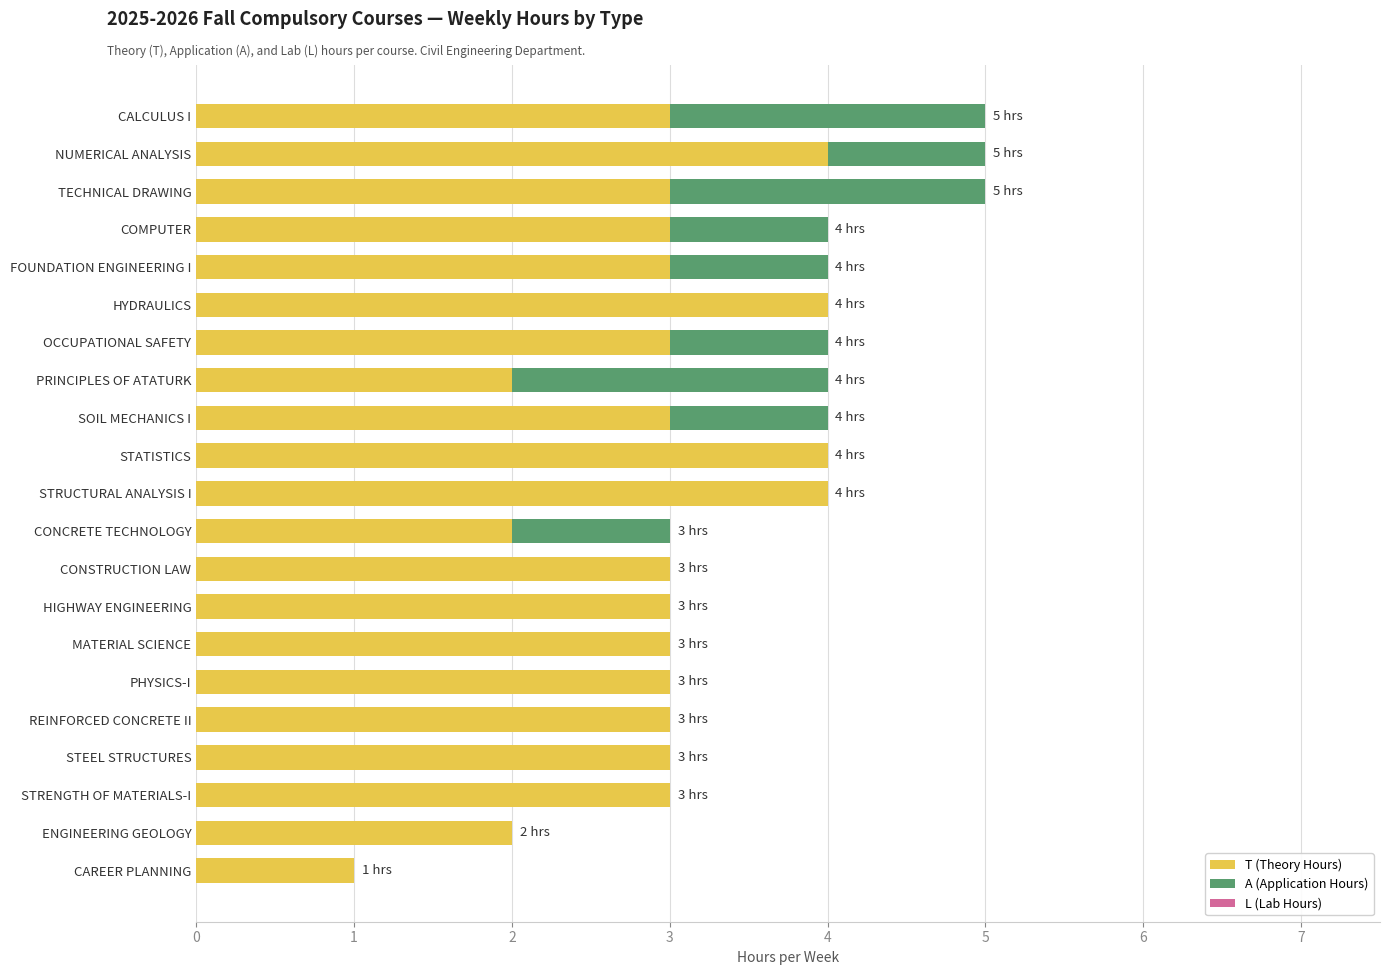

The T (Theory Hours) series shows 3 at ENGINEERING GEOLOGY. True or false?

False